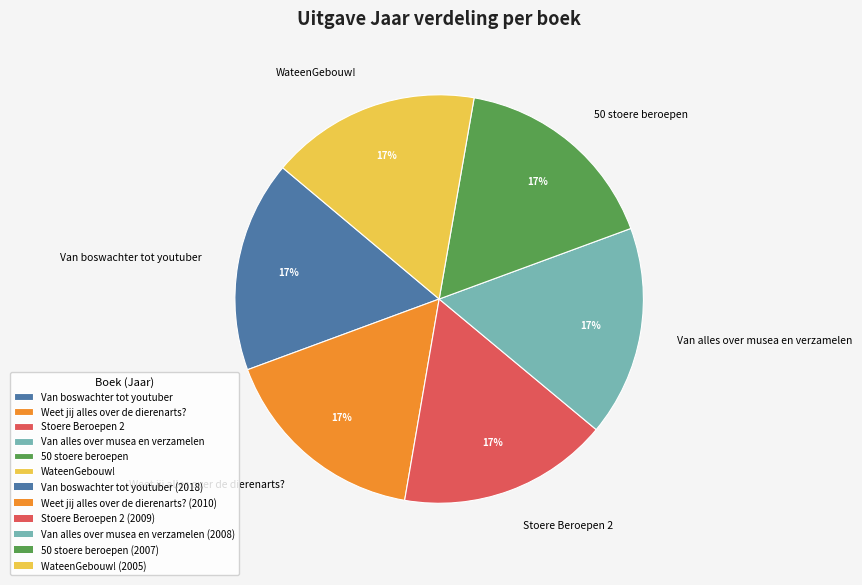

Is it true that 50 stoere beroepen is 2% of the pie?

False